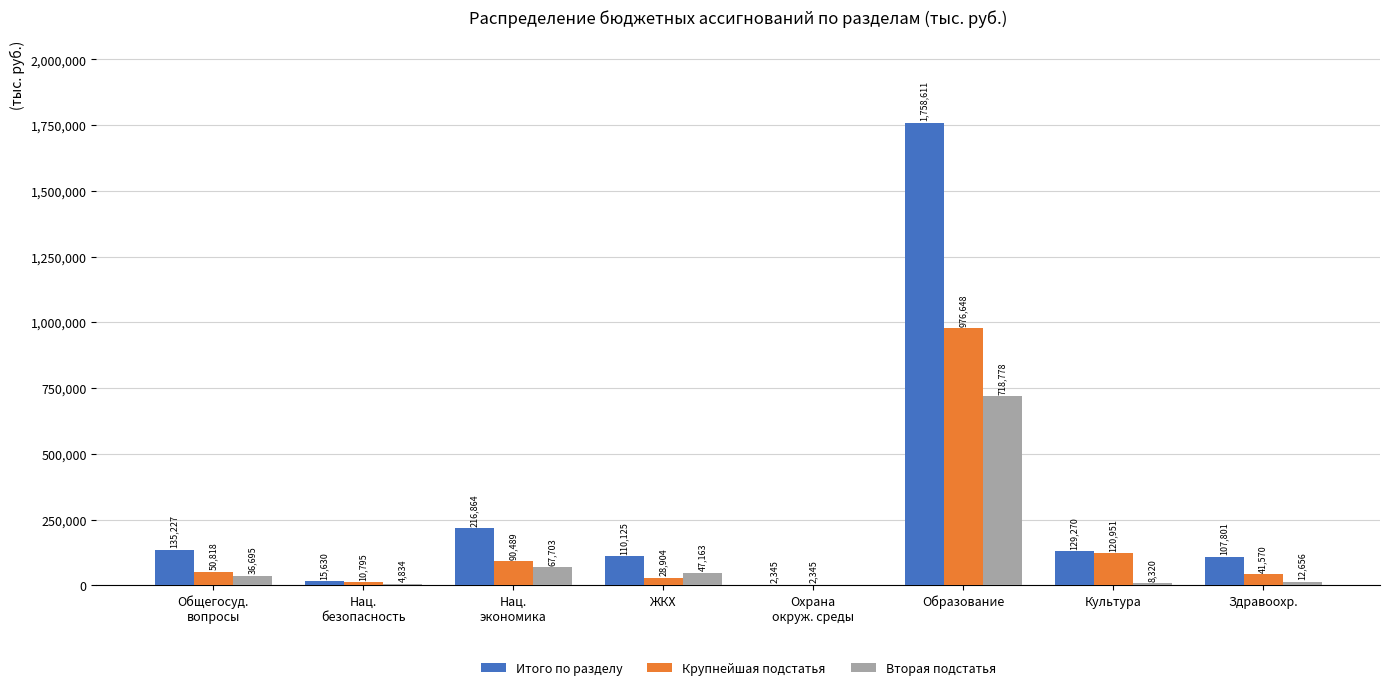

At which category is the sum across all series the highest?

Образование